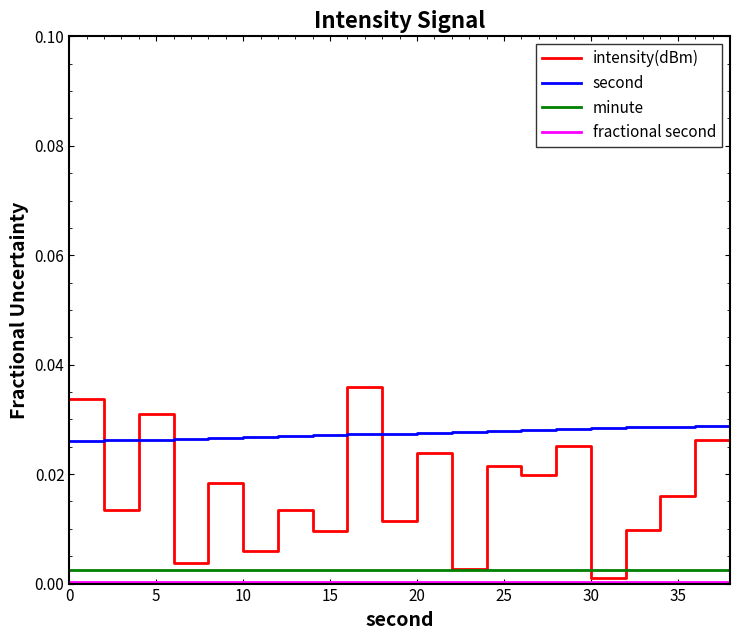

Which series has the widest spread of values?

intensity(dBm)